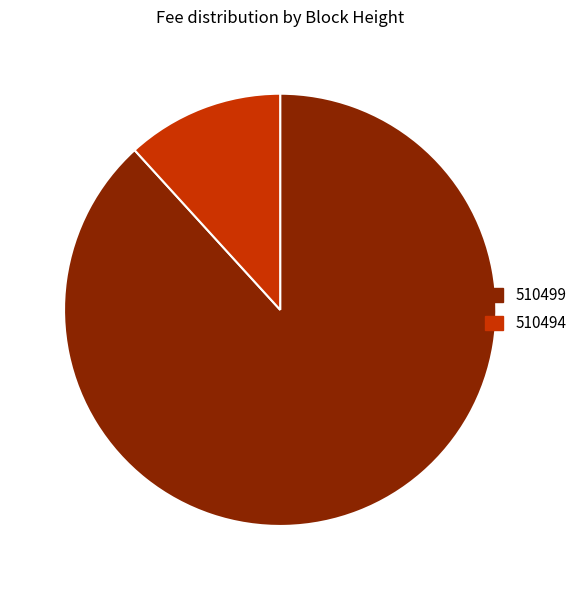

Is it true that 510494 is 24% of the pie?

False